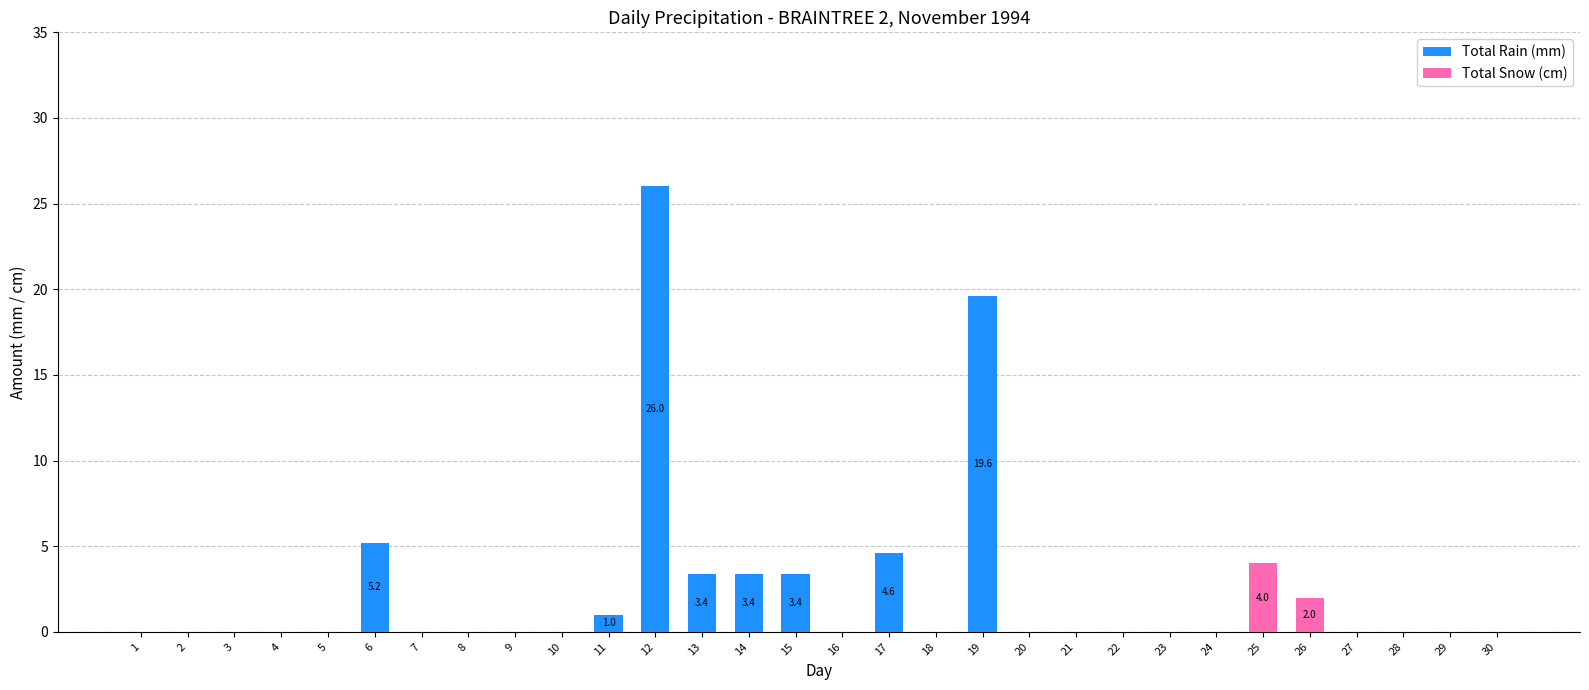

Is it true that Total Rain (mm) equals 7.9 at 6?

False